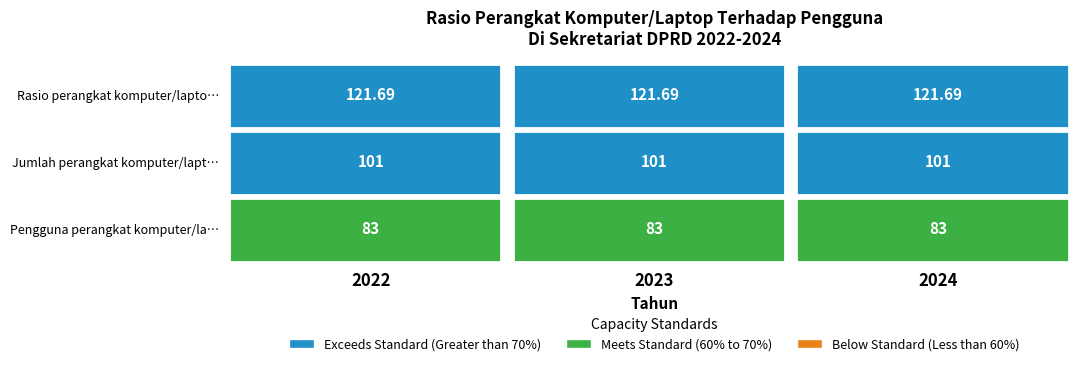

At which label does Pengguna perangkat komputer/laptop di S… reach its peak?

2022